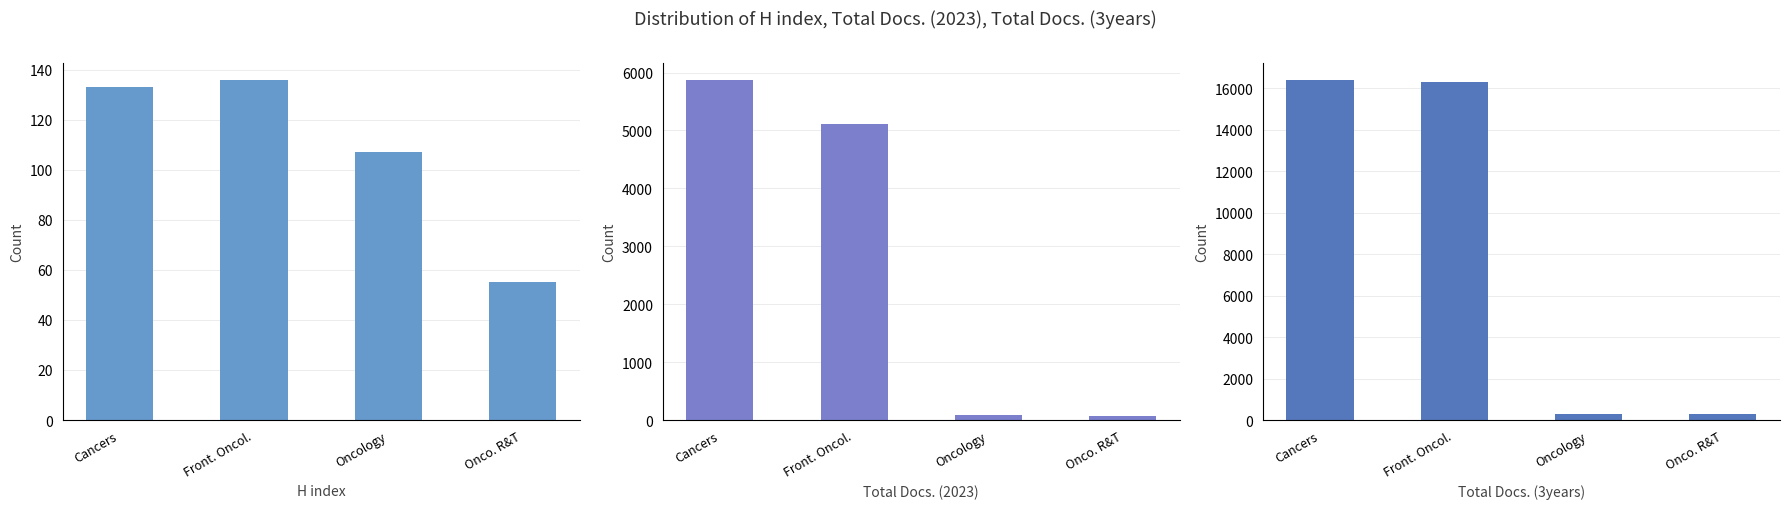

What is the spread (max minus min) of values at Cancers?

16267